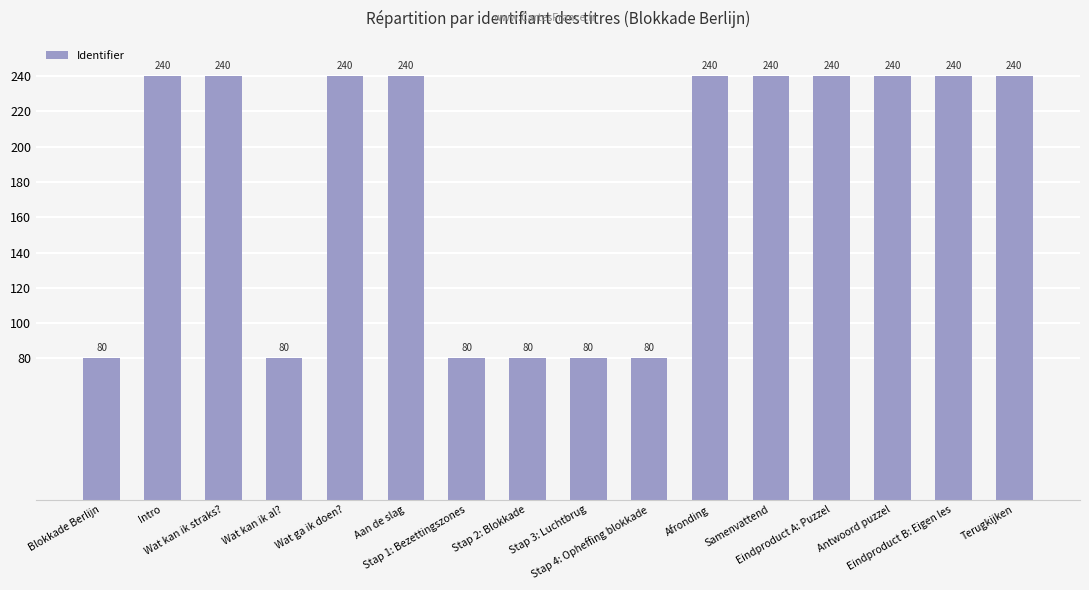

What is the value of the 13th bar from the left?

240.0